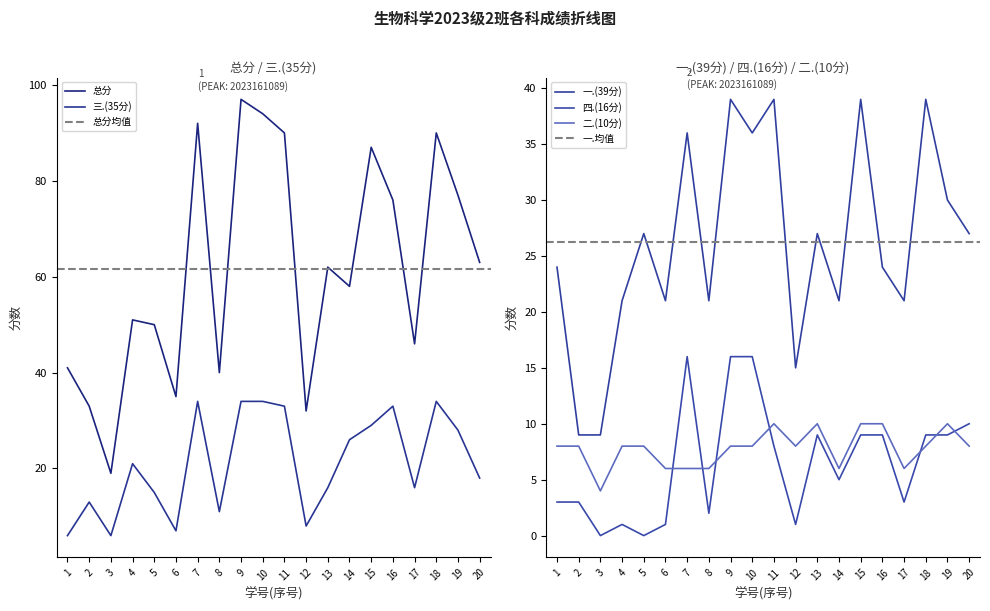

What is the difference between the highest and lowest values at 16?

67